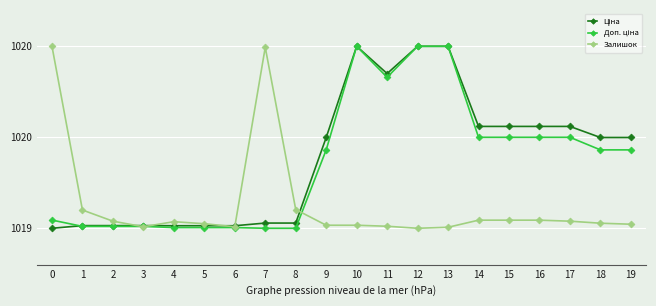

Is this an area chart (filled region under the line)?

No